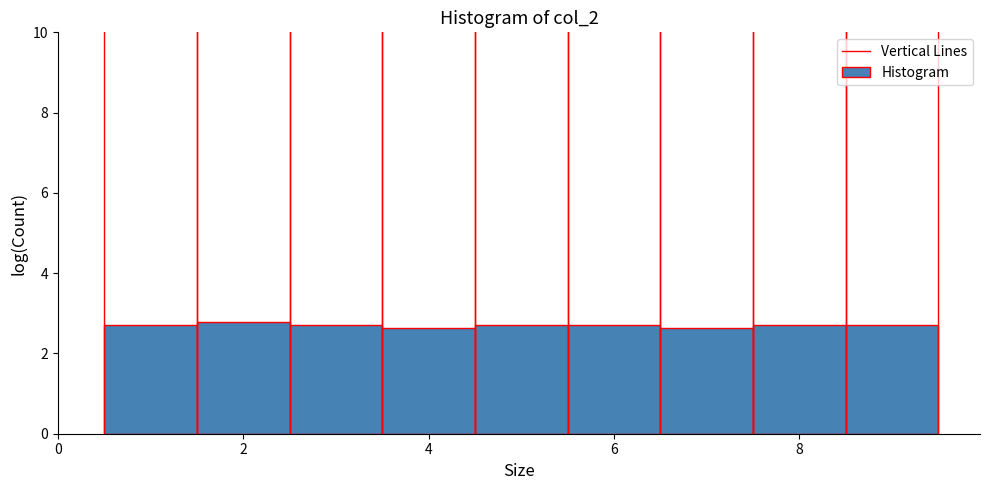

Reading left to right, transcribe this chart: for each bar, give the range it covers on the x-axis and its height. Neither the bar edges nor the heights are printed on the chart, so give them approximately, as read against the axes.

0.5 to 1.5: 2.8
1.5 to 2.5: 2.8
2.5 to 3.5: 2.8
3.5 to 4.5: 2.6
4.5 to 5.5: 2.8
5.5 to 6.5: 2.8
6.5 to 7.5: 2.6
7.5 to 8.5: 2.8
8.5 to 9.5: 2.8